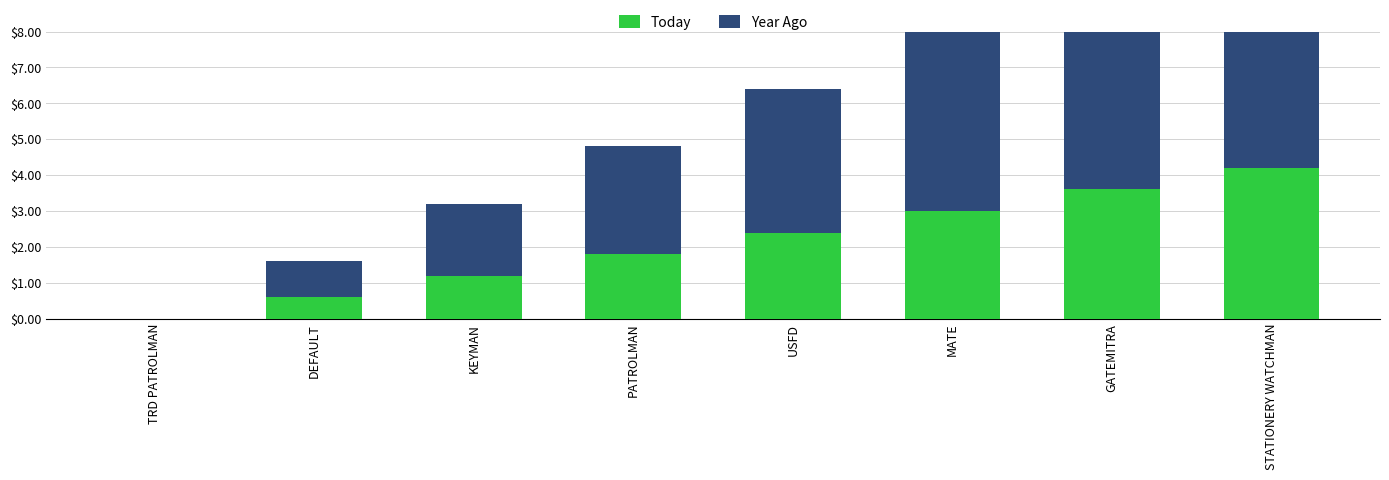

How many values in the Today series exceed 2?

4